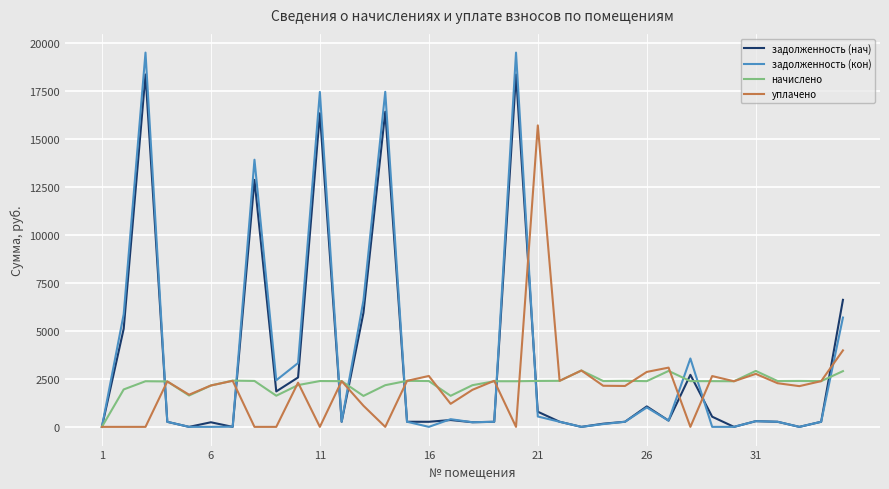

List the series in order of their peak value, highest first.

задолженность (кон), задолженность (нач), уплачено, начислено